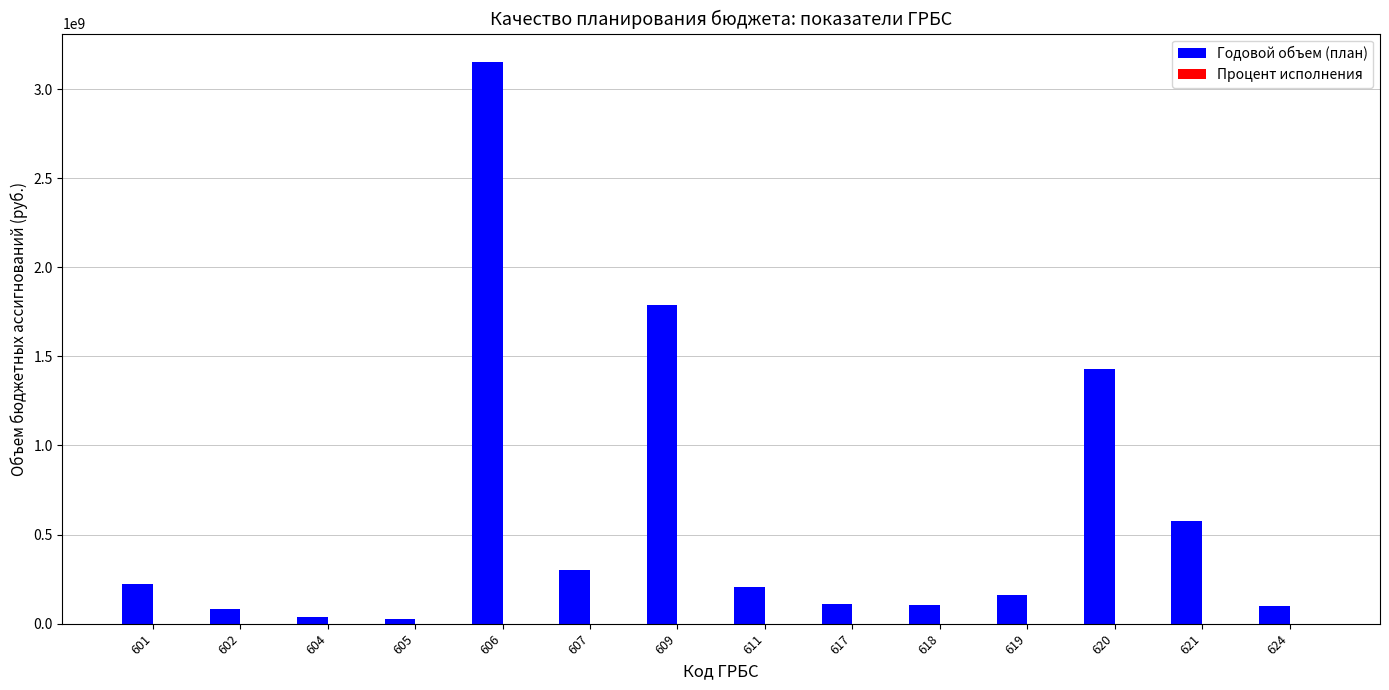

Which series changed the most between 601 and 624?

Годовой объем (план)